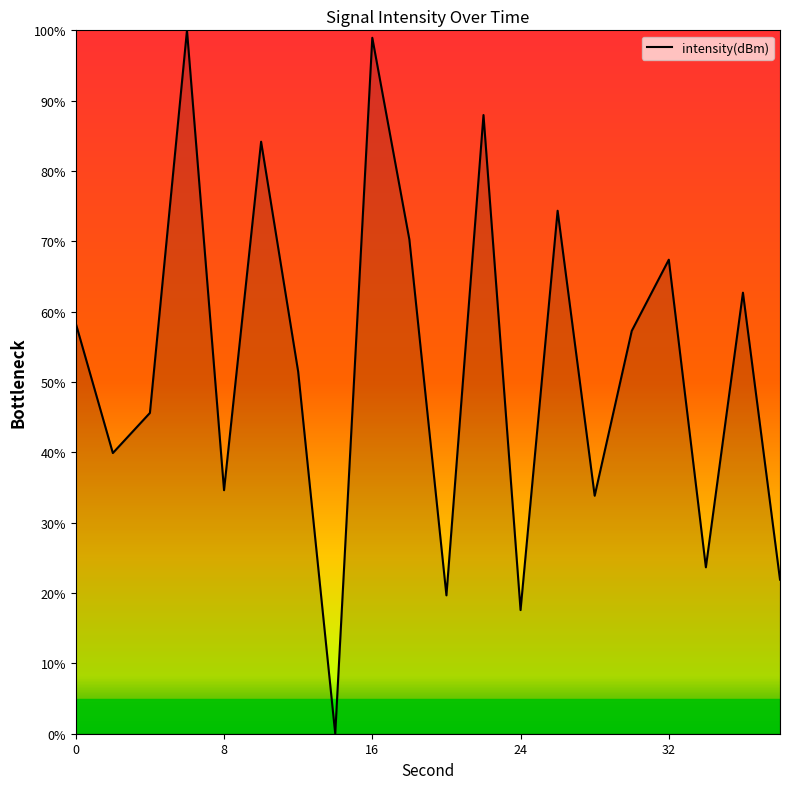

Count the number of categories in the chart.

20